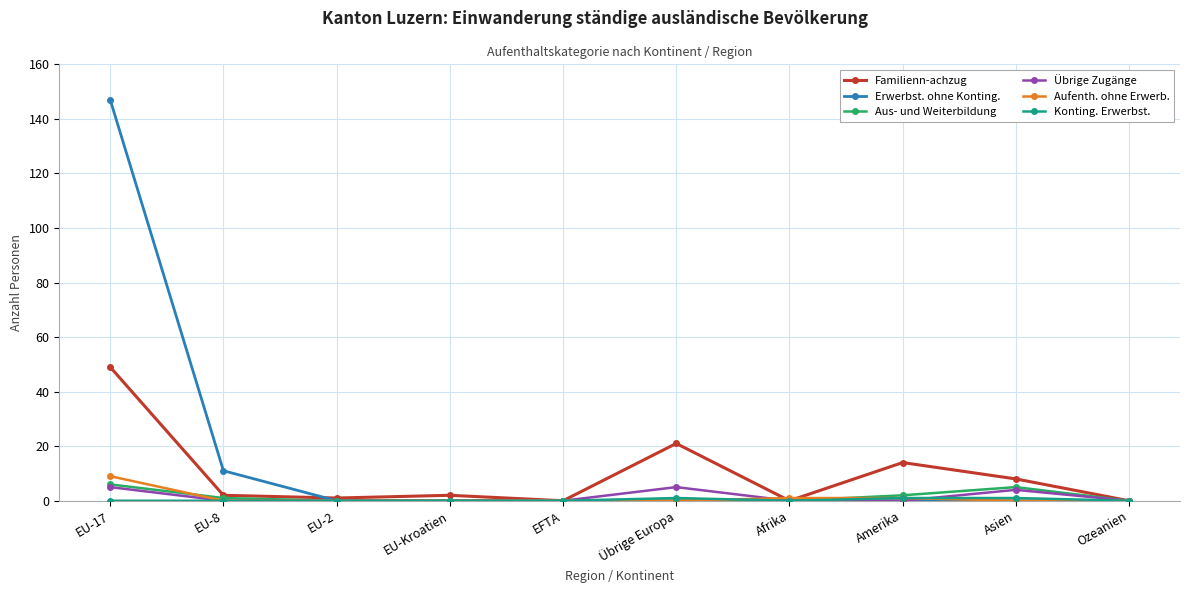

True or false: Erwerbst. ohne Konting. has a value of -61 at Afrika.

False